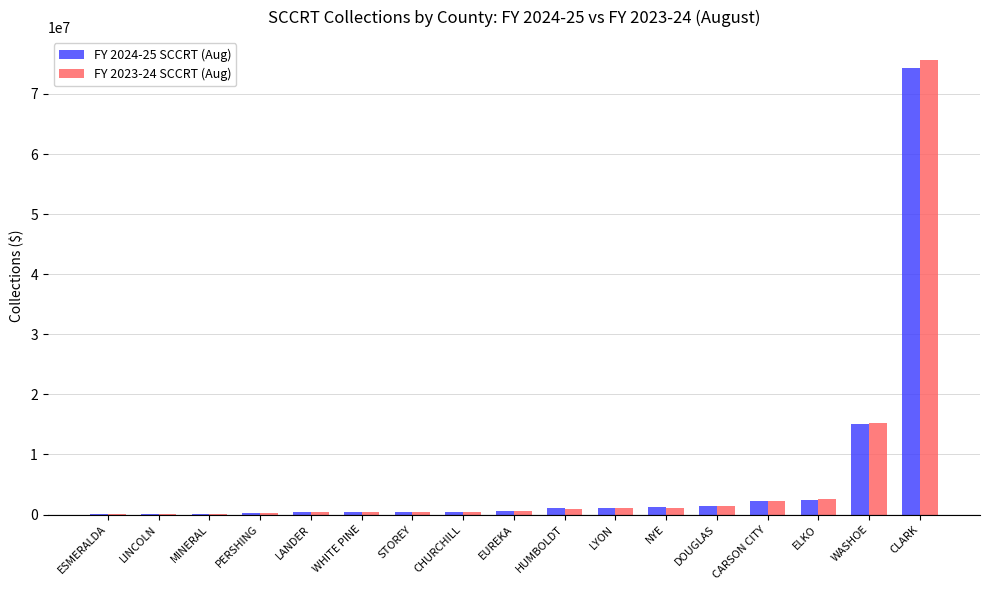

What is the sum of the FY 2023-24 SCCRT (Aug) values at HUMBOLDT and ESMERALDA?

987444.0